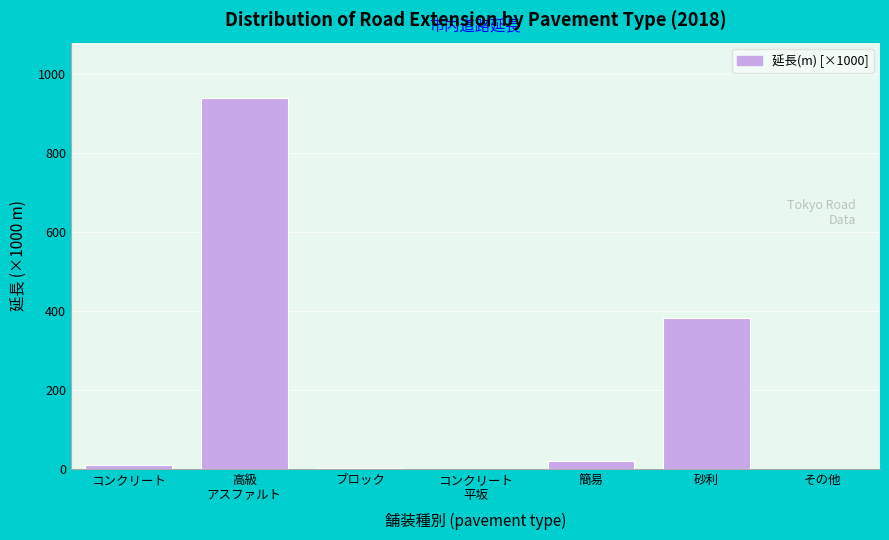

Where is the data nearest to the value 469?

砂利